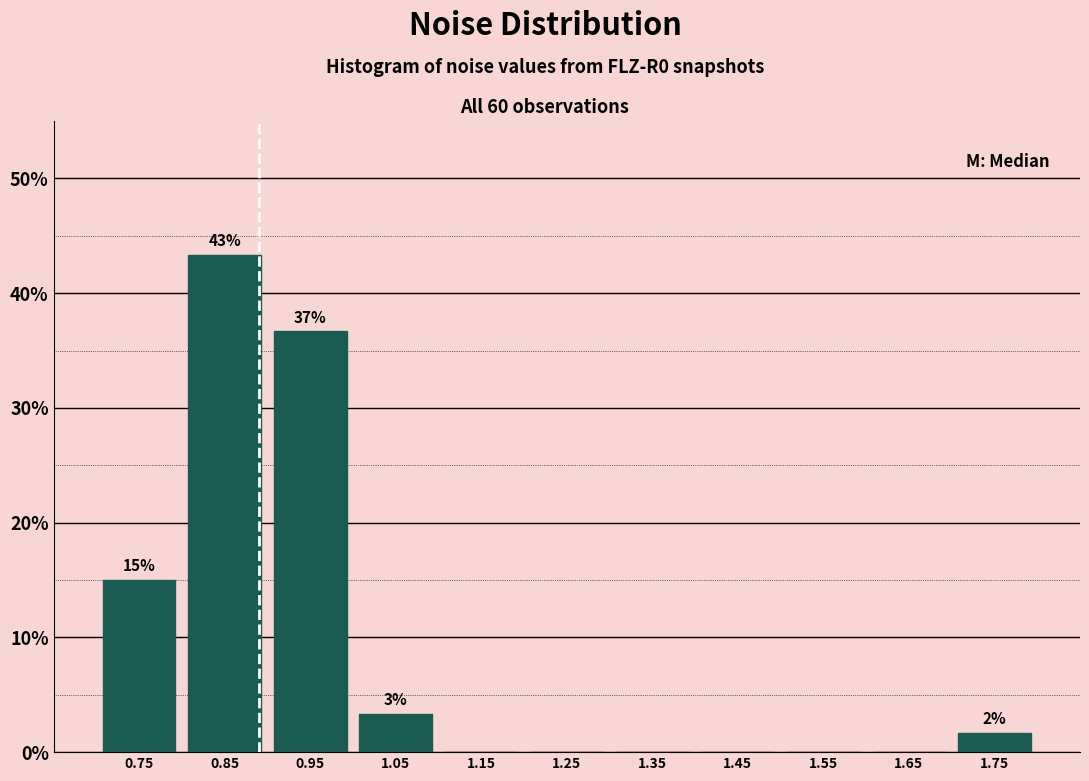

Which range on the x-axis has the tallest bar?

0.8 to 0.9